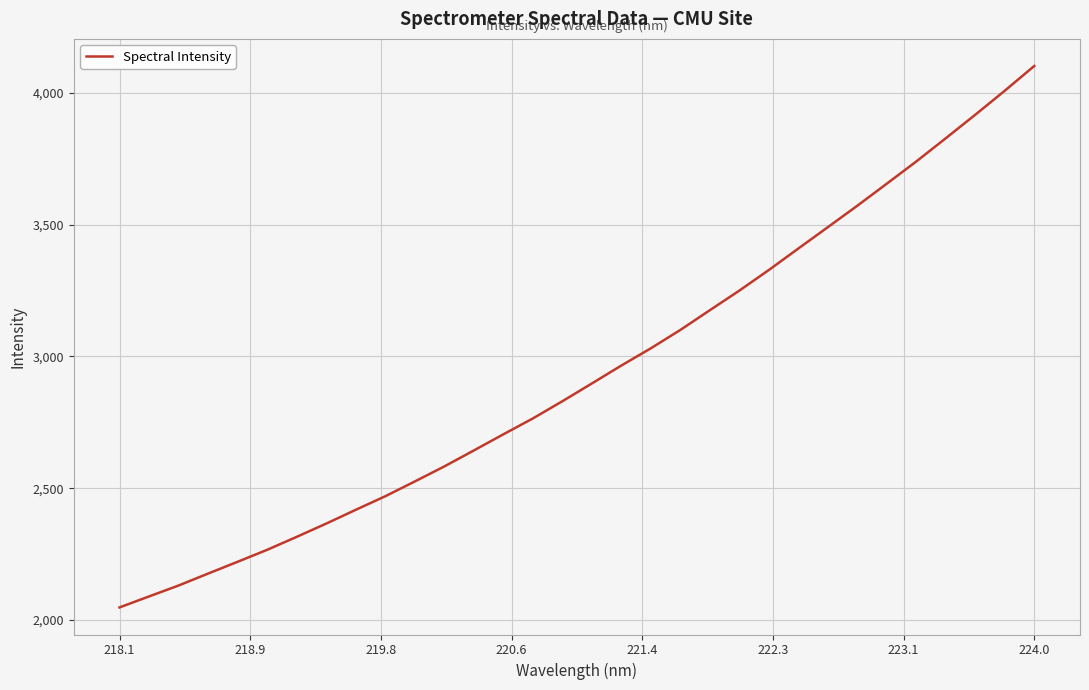

Reading left to right, list all the values displayed in this chart.

2047.9	2089.7	2131.1	2176.4	2221.1	2266.5	2315.6	2366.0	2418.2	2469.7	2525.8	2582.8	2643.3	2704.6	2764.8	2830.1	2897.5	2965.5	3030.9	3100.5	3175.4	3249.7	3327.9	3409.3	3490.3	3571.6	3655.3	3739.5	3827.5	3916.6	4007.6	4101.4